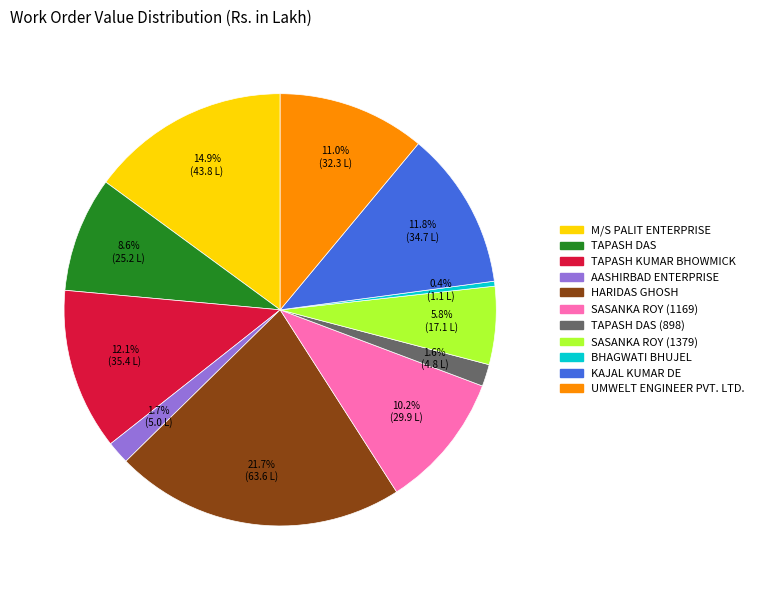

Count the number of slices in the pie.

11